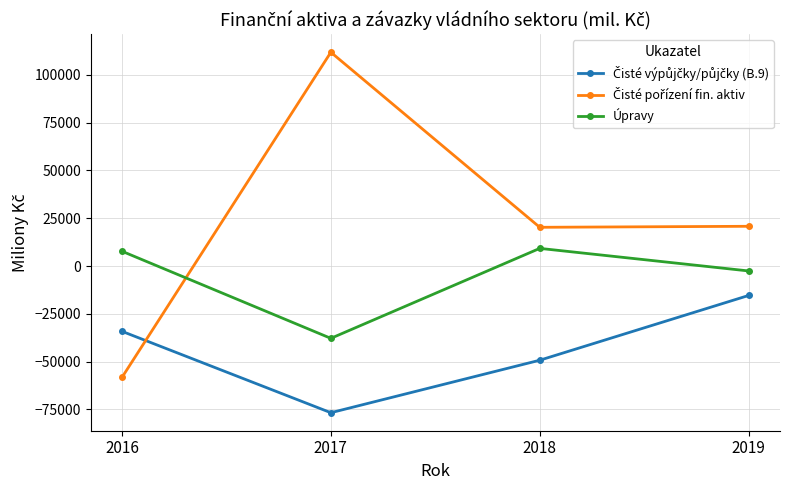

In Úpravy, how many points are higher than both neighbors (excluding endpoints)?

1